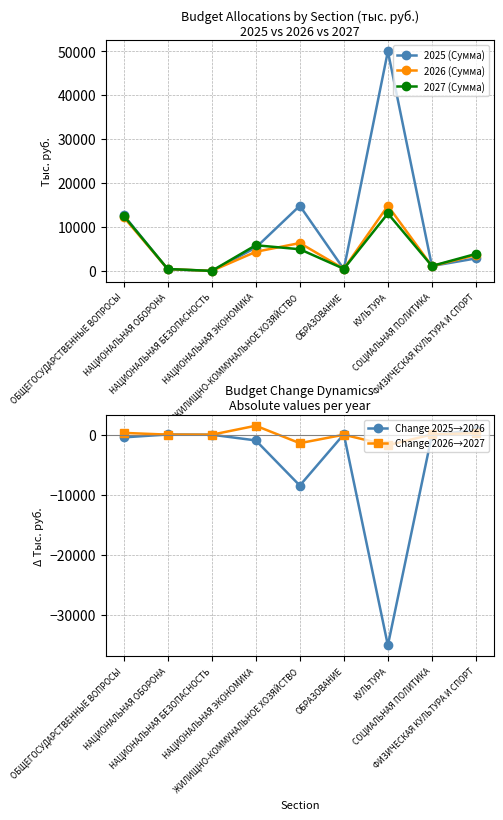

Between ОБЩЕГОСУДАРСТВЕННЫЕ ВОПРОСЫ and СОЦИАЛЬНАЯ ПОЛИТИКА, which is larger?

ОБЩЕГОСУДАРСТВЕННЫЕ ВОПРОСЫ